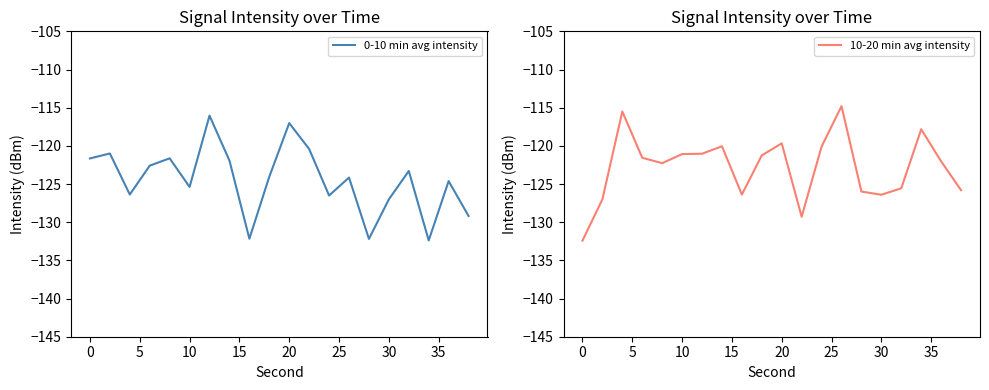

The 0-10 min avg intensity series shows -35.2 at 0. True or false?

False